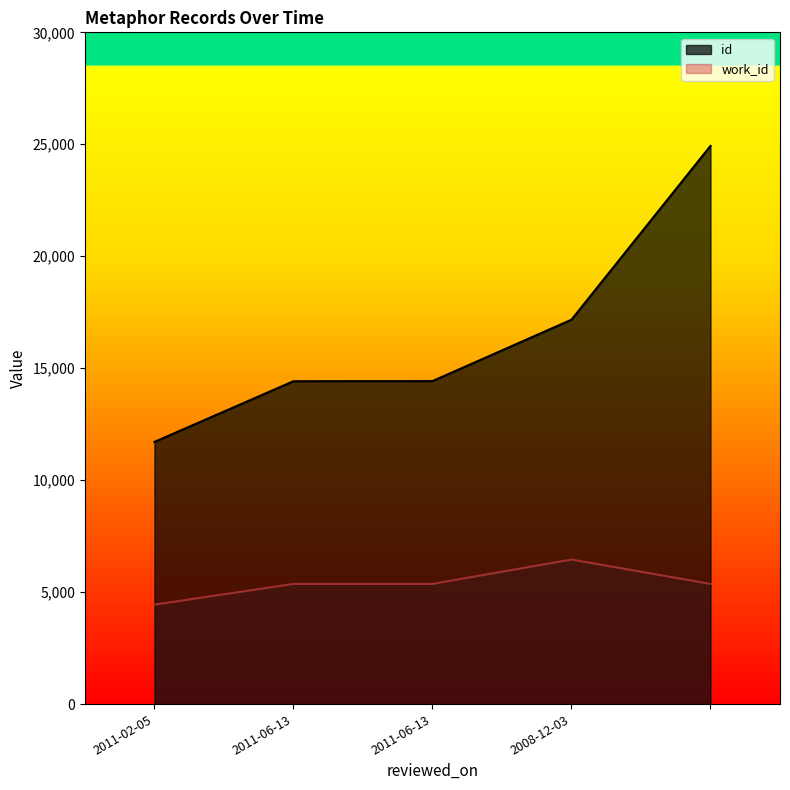

What is the spread (max minus min) of values at 2011-06-13?

9053